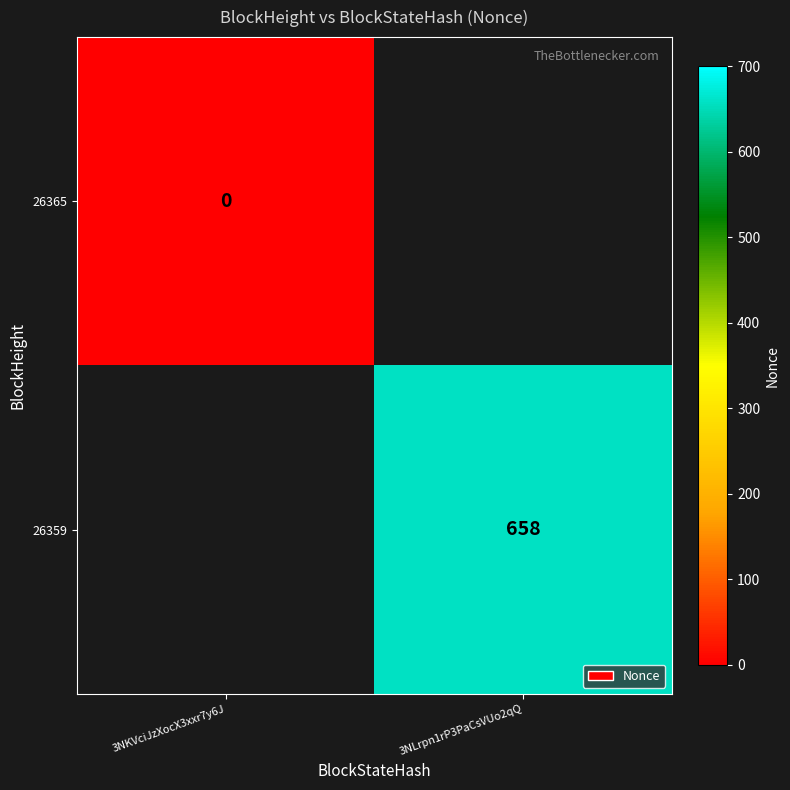

Is the value of 26365 at 3NKVciJzXocX3xxr7y6J greater than the value of 26359 at 3NLrpn1rP3PaCsVUo2qQ?

No